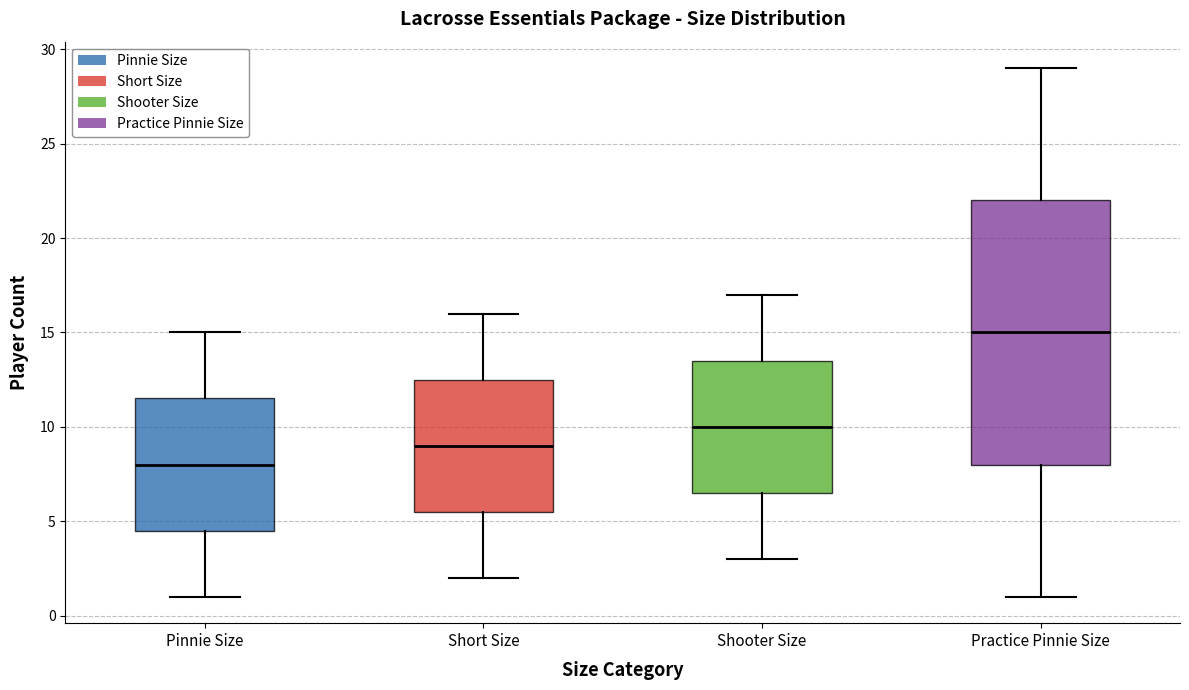

Which box has the highest median line?

Practice Pinnie Size